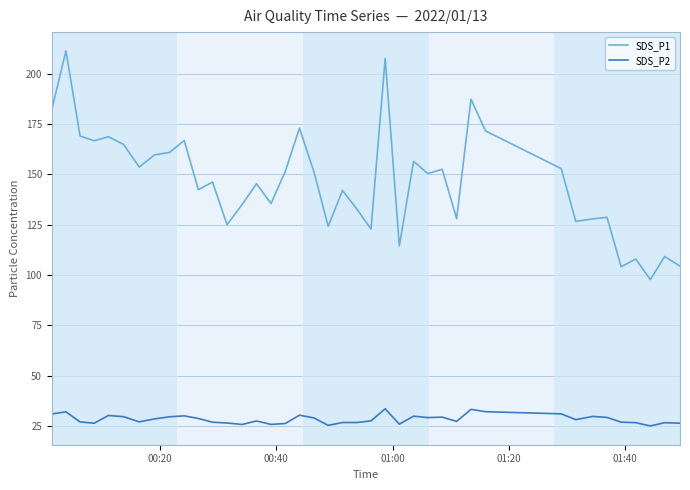

List the series in order of their peak value, highest first.

SDS_P1, SDS_P2